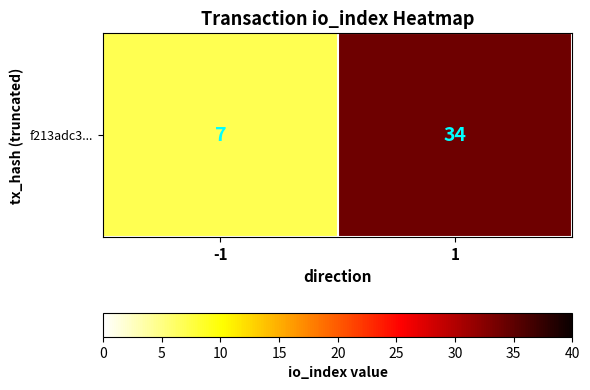

Reading left to right, list all the values displayed in this chart.

-1=7	1=34